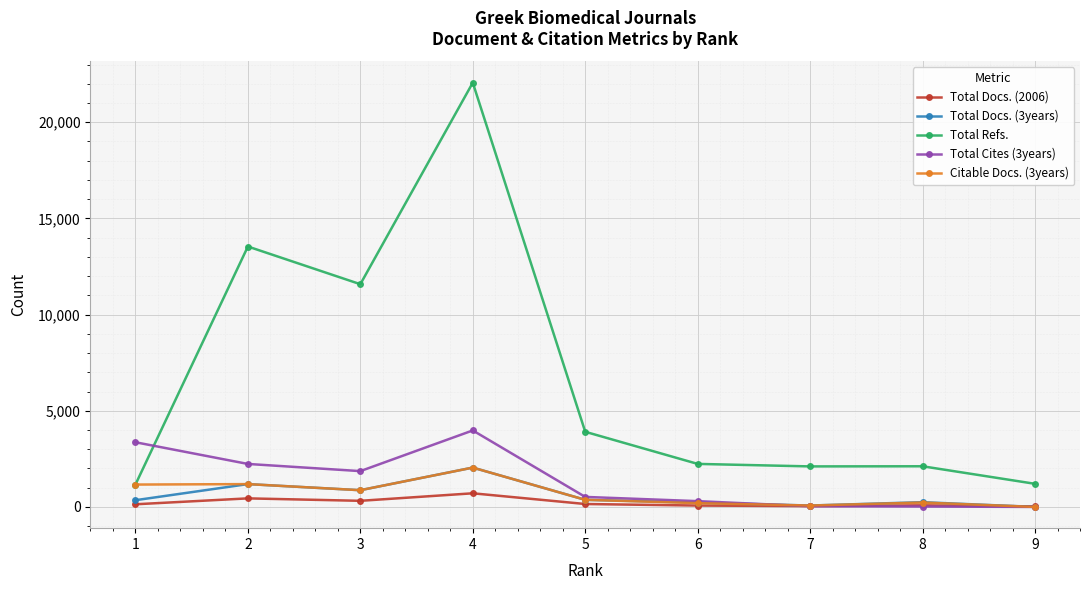

At how many categories does at least one series exceed 7133?

3